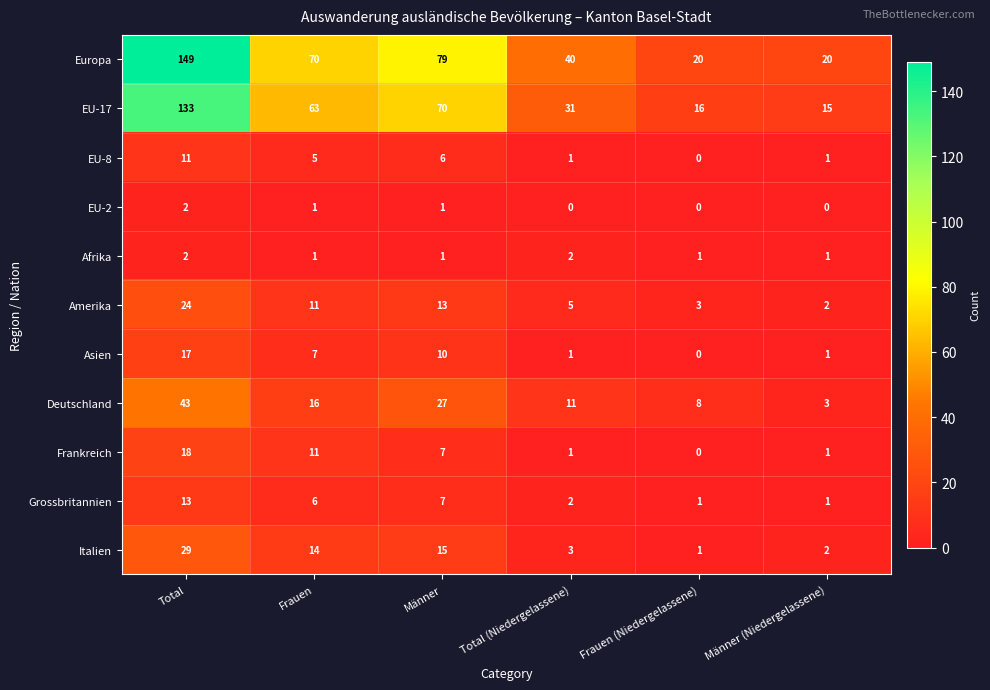

How many series are shown in this chart?

11